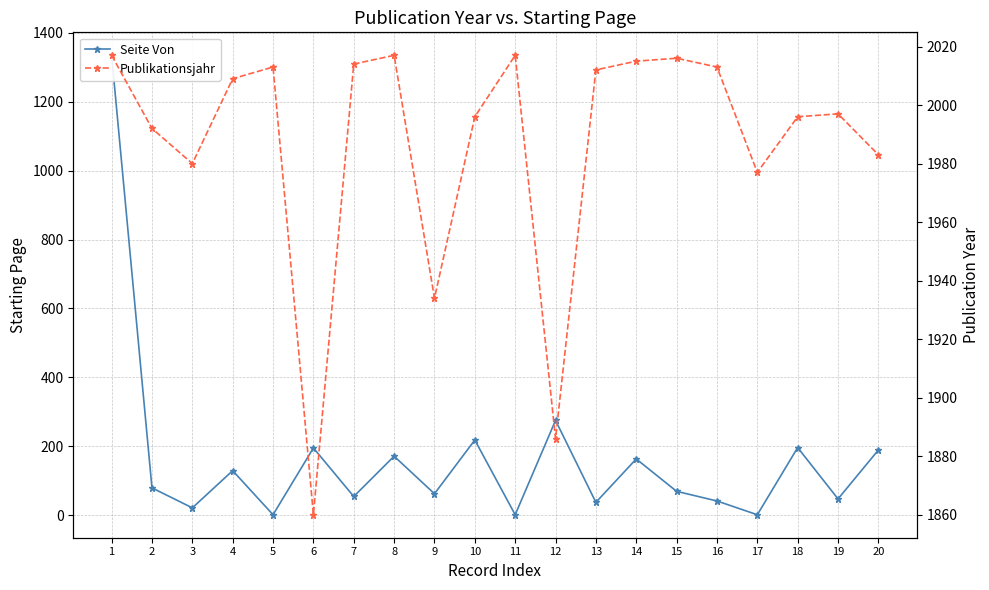

The value of Seite Von at 11 is 1. True or false?

True